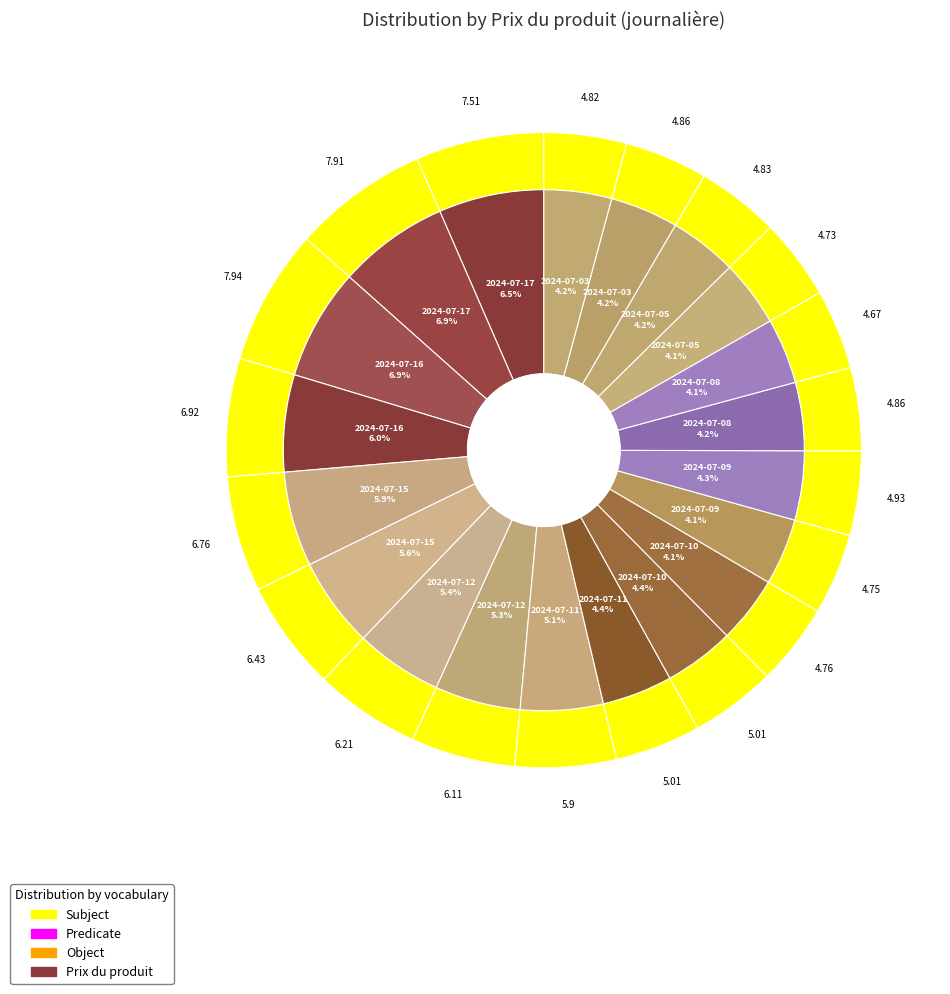

To the nearest percent, what is the combined percentage of 2024-07-11 07:48 and 2024-07-15 22:09?

10%